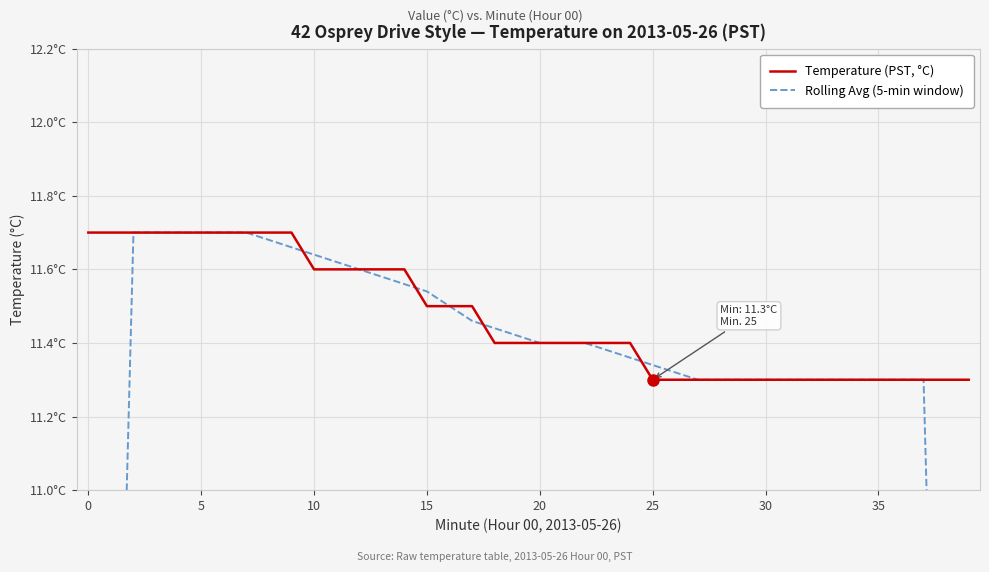

What is the smallest value displayed?

6.8